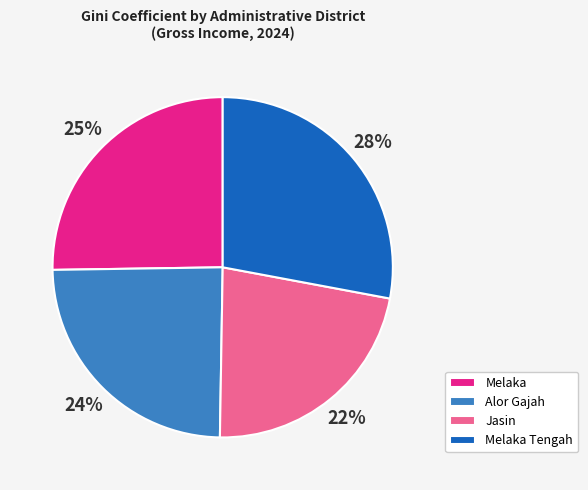

What percentage is the Melaka Tengah slice, to the nearest percent?

28%